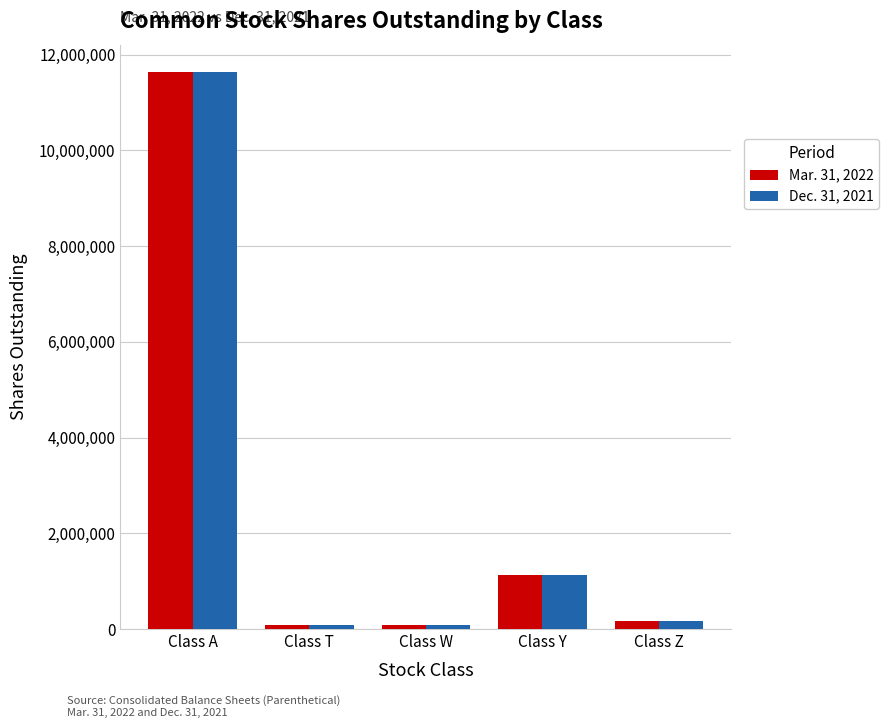

Is it true that Dec. 31, 2021 equals 1123349 at Class Y?

True